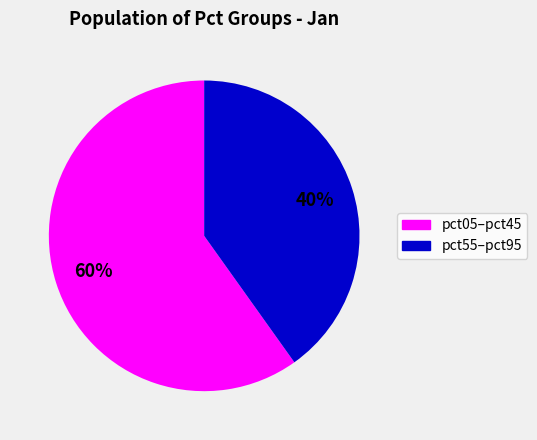

Combined, do pct55–pct95 and pct05–pct45 account for over 50%?

Yes